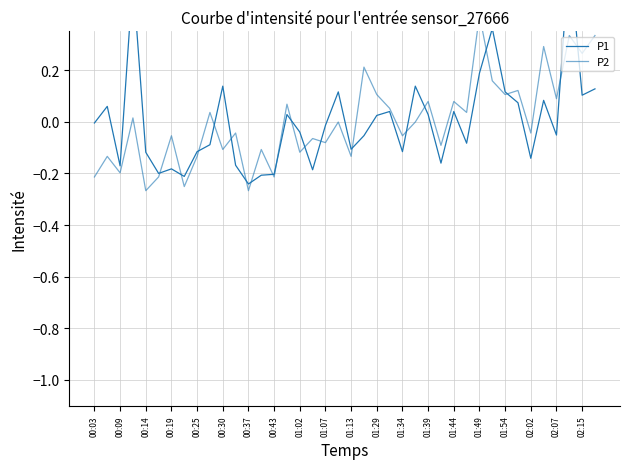

What is the difference between the second highest and minimum values in the P1 series?

0.8